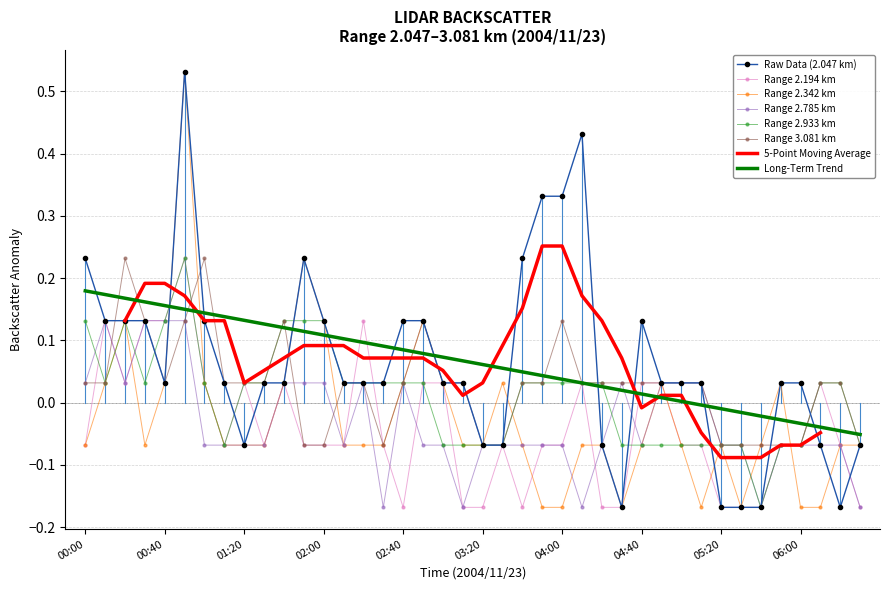

Which series changed the most between 2004/11/23 05:30 and 2004/11/23 06:10?

2.194